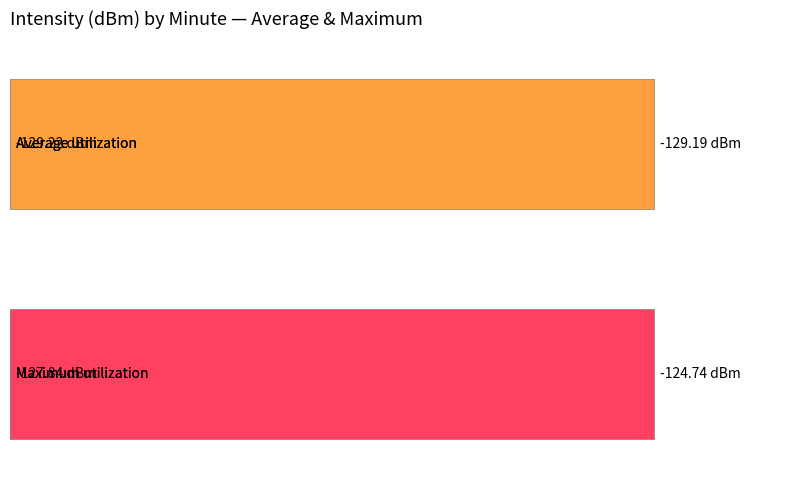

What is the value of the Average utilization bar at the 10th from the left?

-129.7